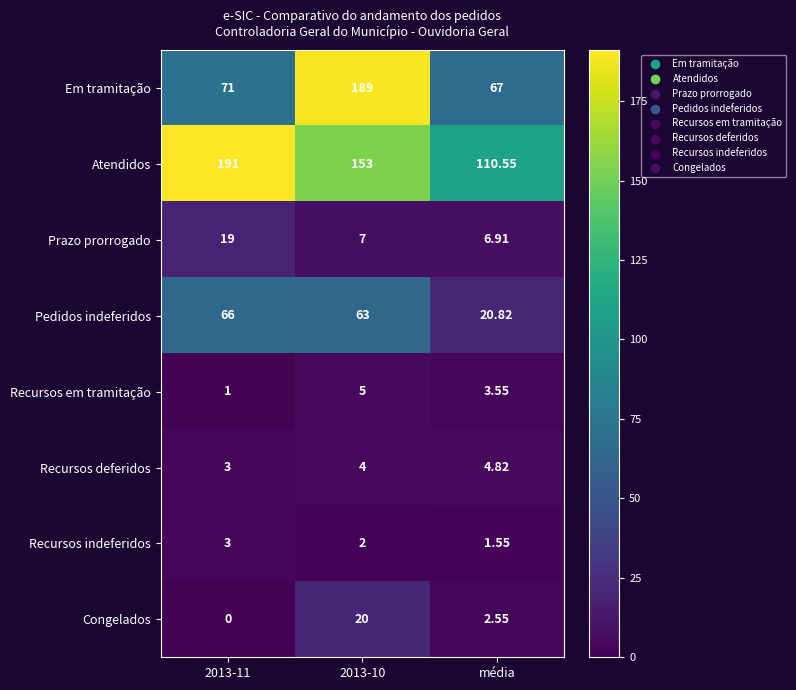

Which category has the lowest value in the Recursos indeferidos series?

média